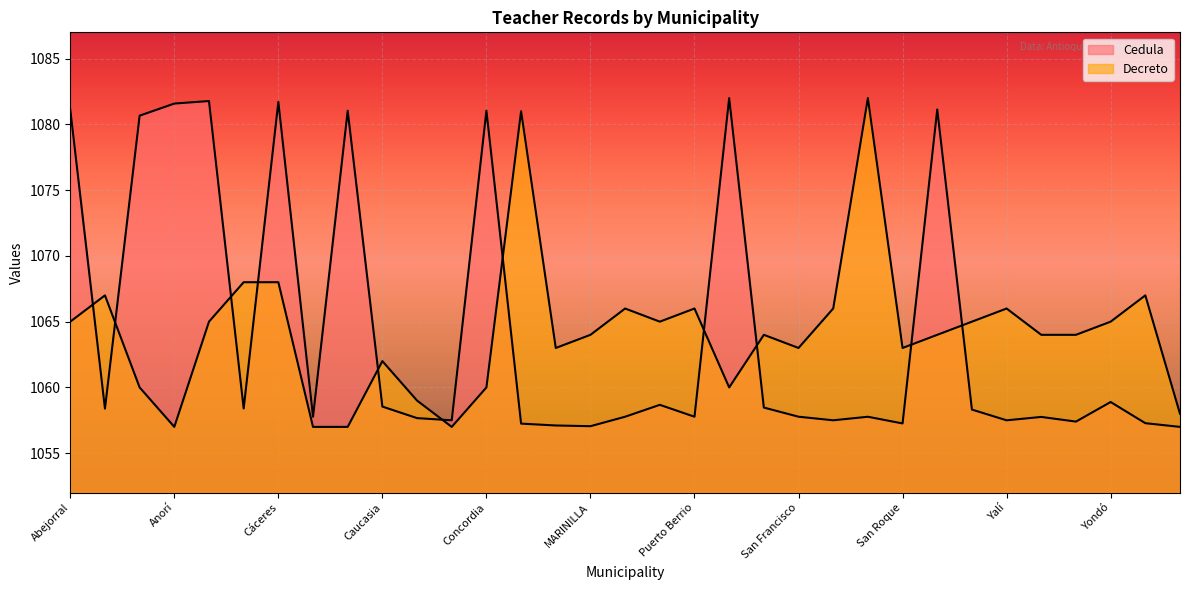

What is the maximum value shown in the chart?

1082.0